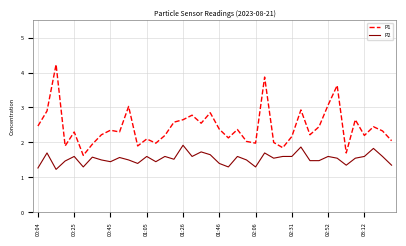

How many distinct data groups are displayed?

2